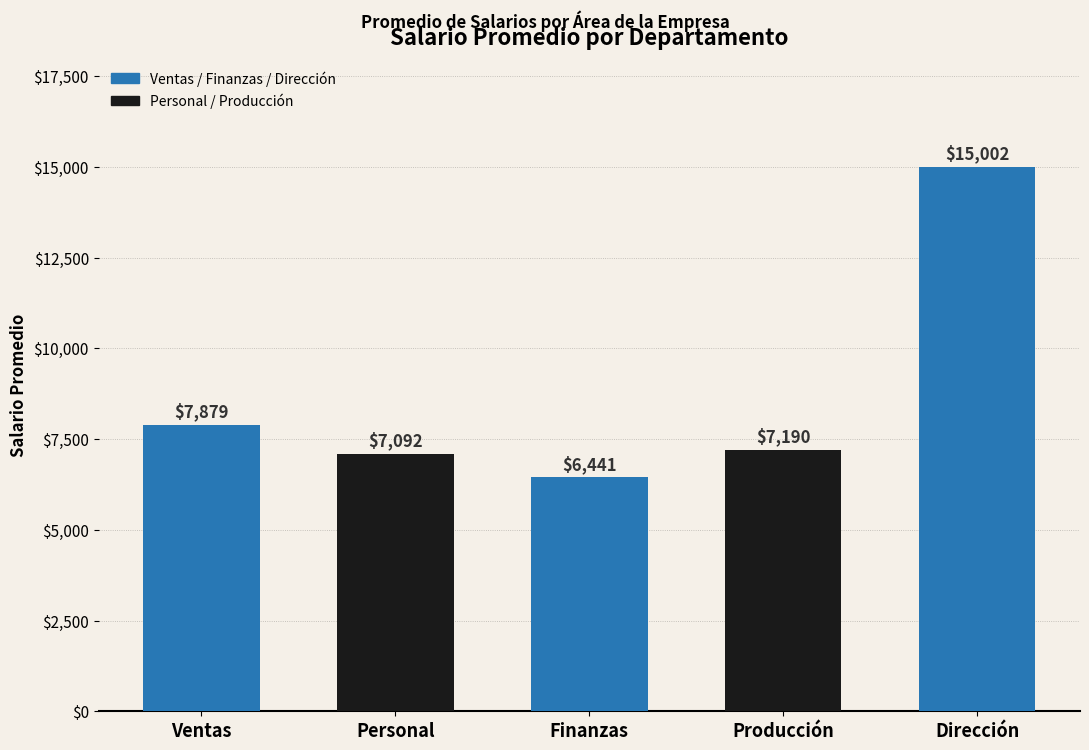

What is the label of the 3rd bar from the right?

Finanzas